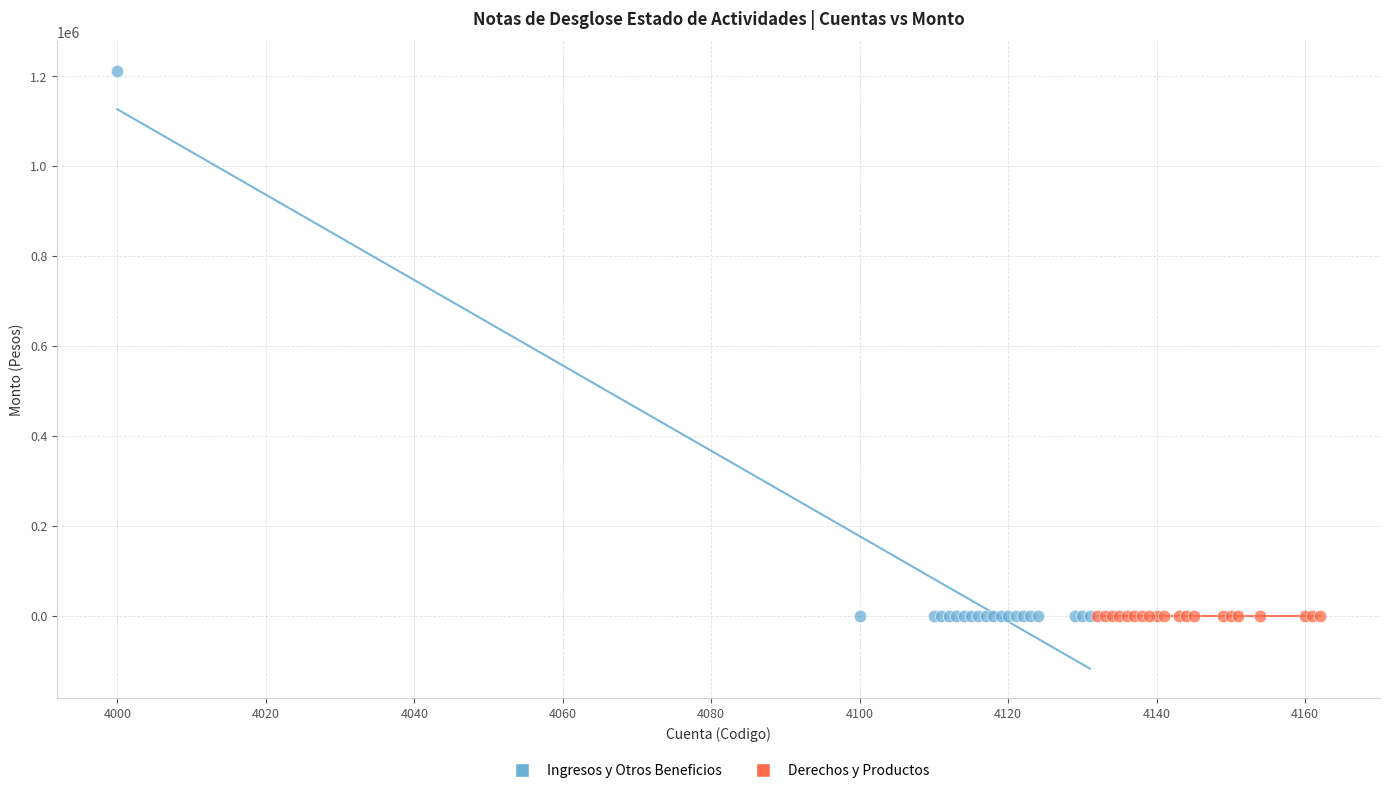

What are all the series names shown in the legend?

Ingresos y Otros Beneficios, Derechos y Productos